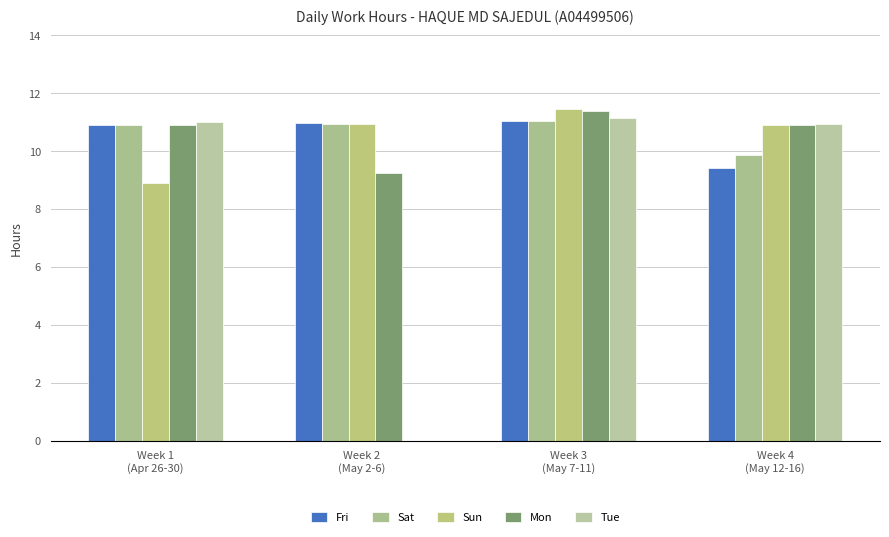

Are the bars grouped side by side (vs. stacked)?

Yes